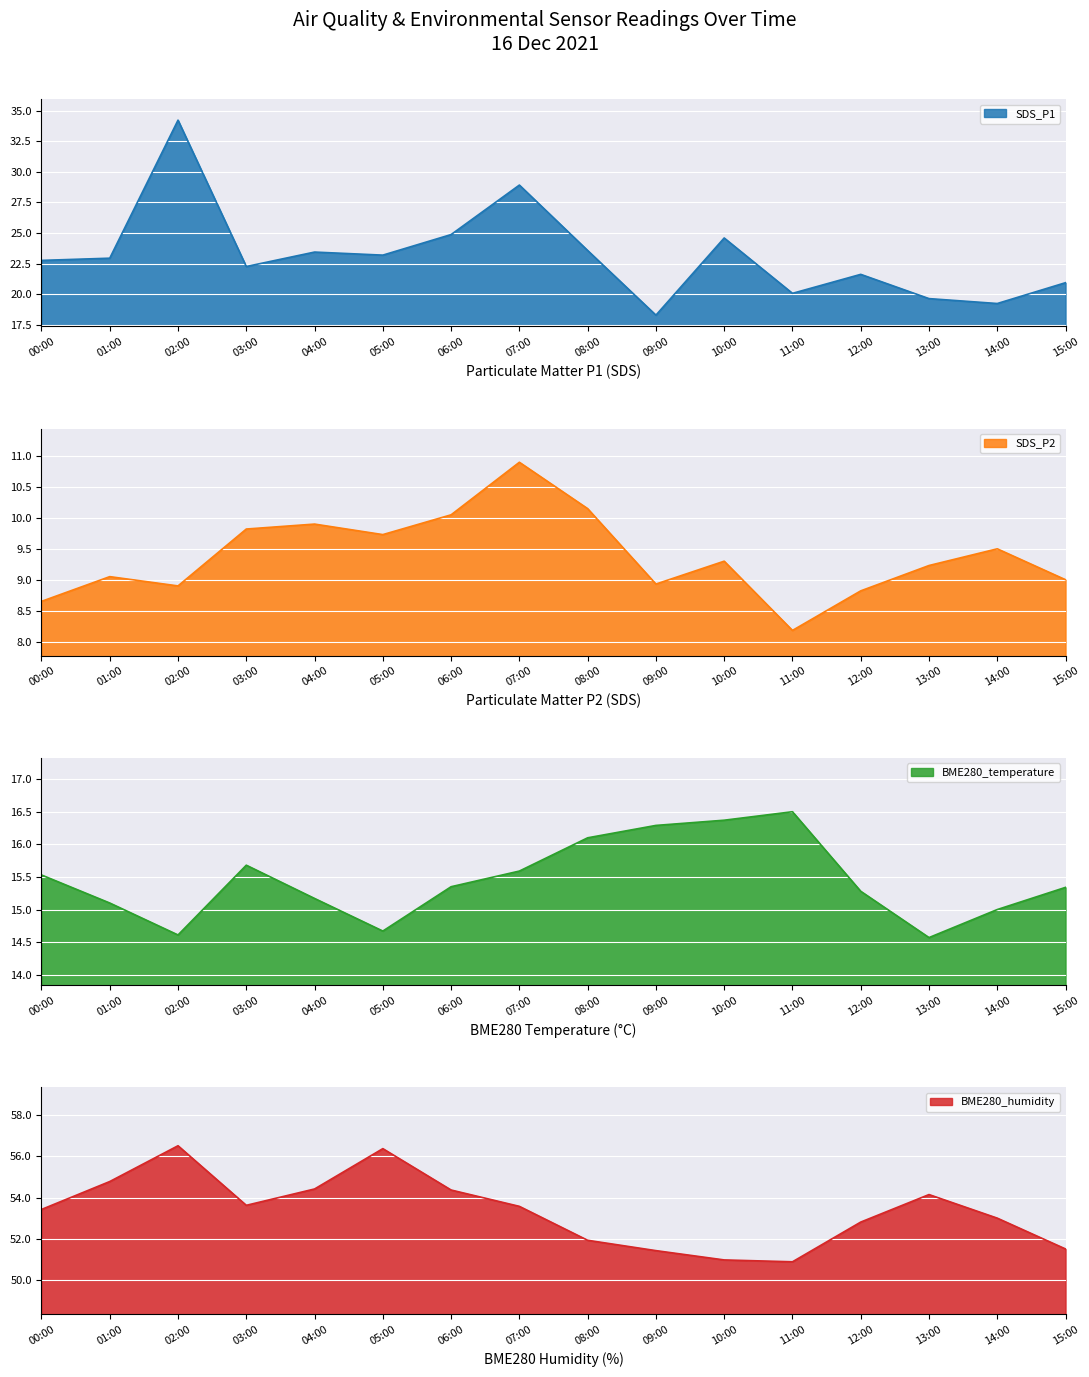

What is the sum of all SDS_P2 values?

150.1